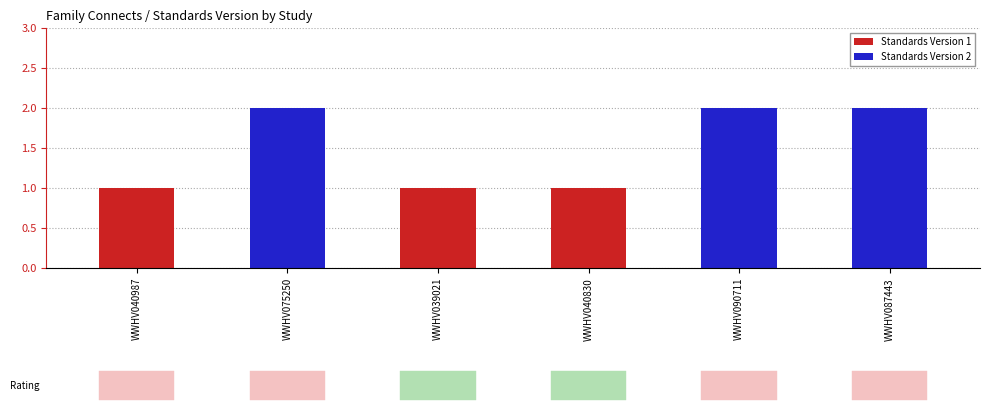

Is it true that the value at WWHV075250 is 2?

True